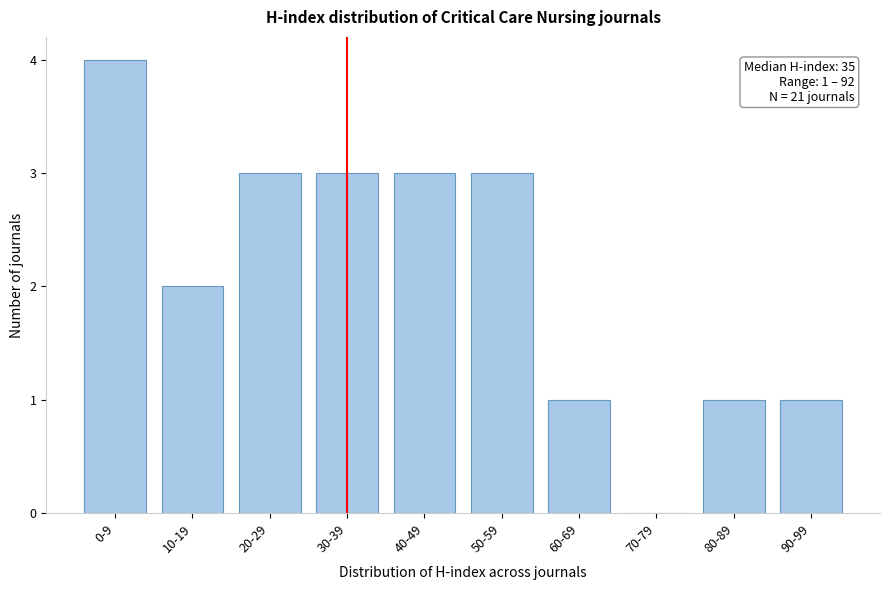

Reading left to right, what are all the values shown in this chart?

0-9=4	10-19=2	20-29=3	30-39=3	40-49=3	50-59=3	60-69=1	70-79=0	80-89=1	90-99=1